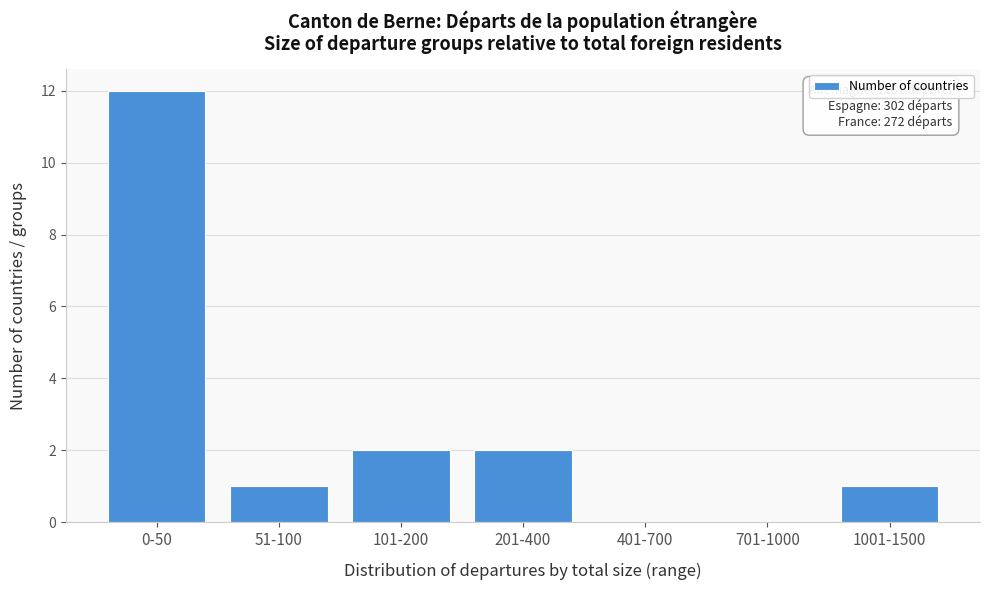

Reading left to right, what are all the values shown in this chart?

0-50=12	51-100=1	101-200=2	201-400=2	401-700=0	701-1000=0	1001-1500=1